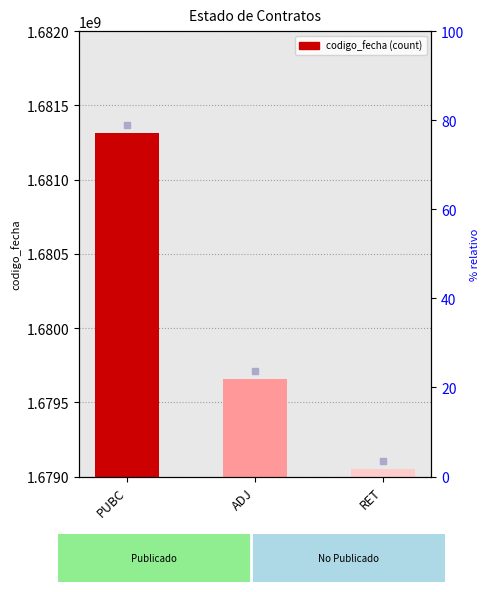

Which has a higher value, RET or ADJ?

ADJ